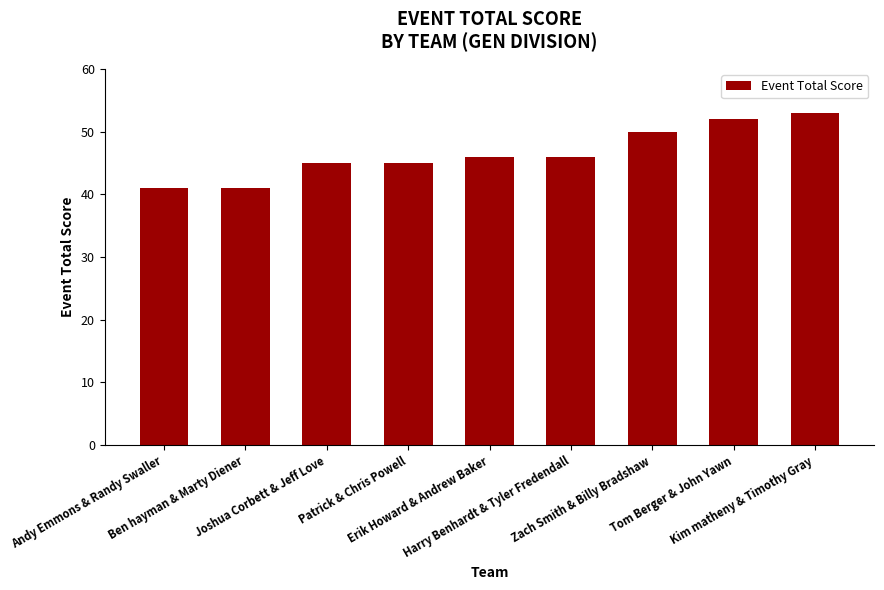

True or false: the data shows 53 at Kim matheny & Timothy Gray.

True